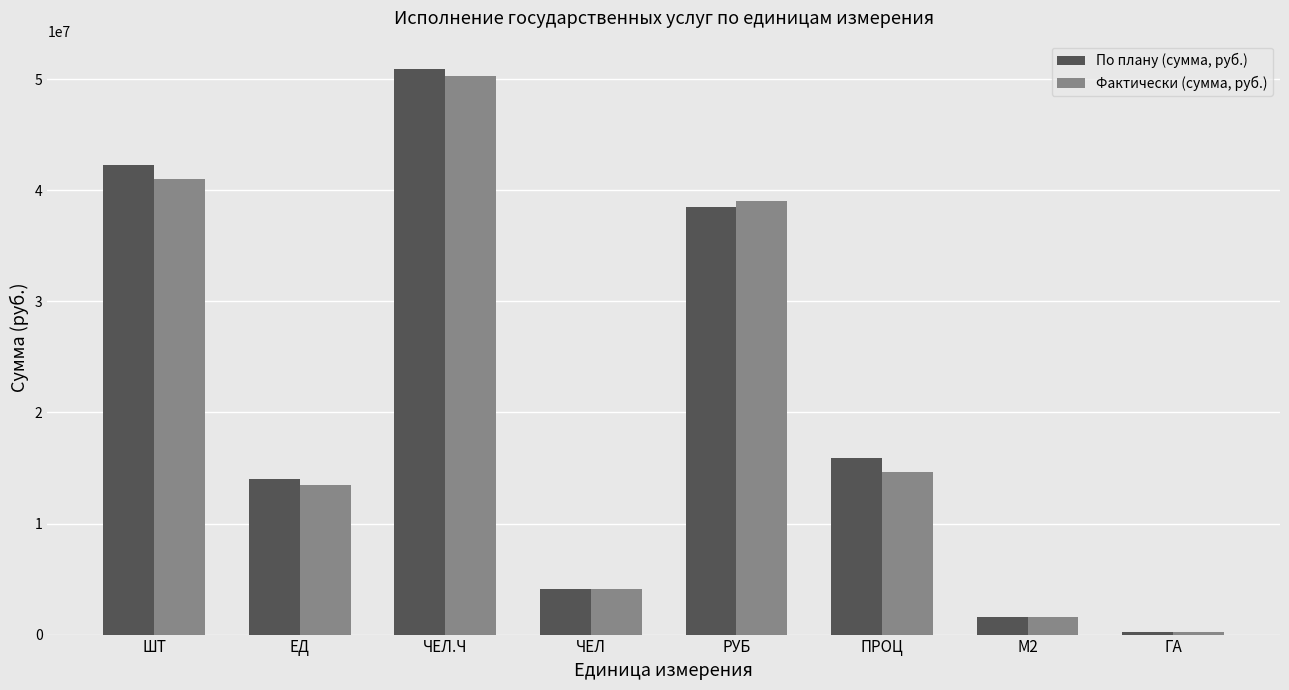

What is the greatest value displayed?

50923477.4